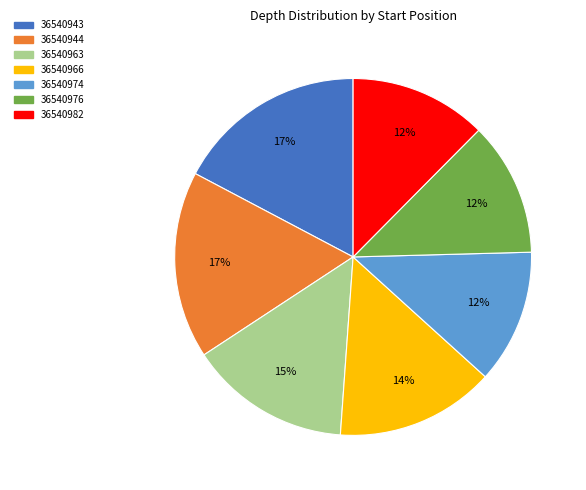

The 36540976 slice represents 12% of the pie. True or false?

True